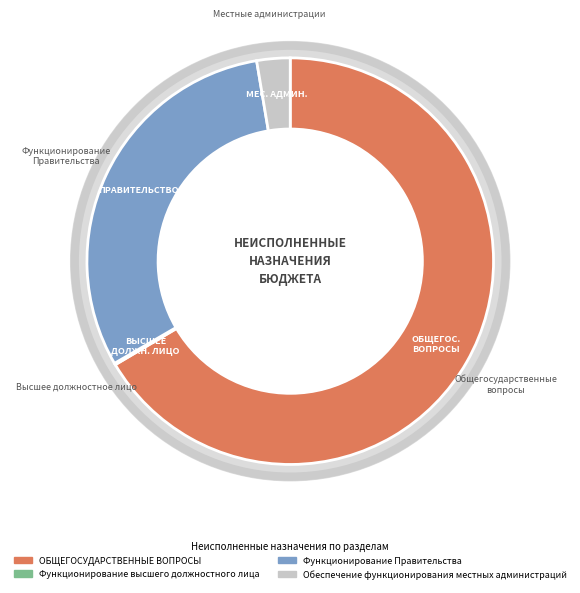

Rank the categories by value from lowest to highest.

Функционирование высшего должностного лица, Обеспечение функционирования местных администраций, Функционирование Правительства, ОБЩЕГОСУДАРСТВЕННЫЕ ВОПРОСЫ